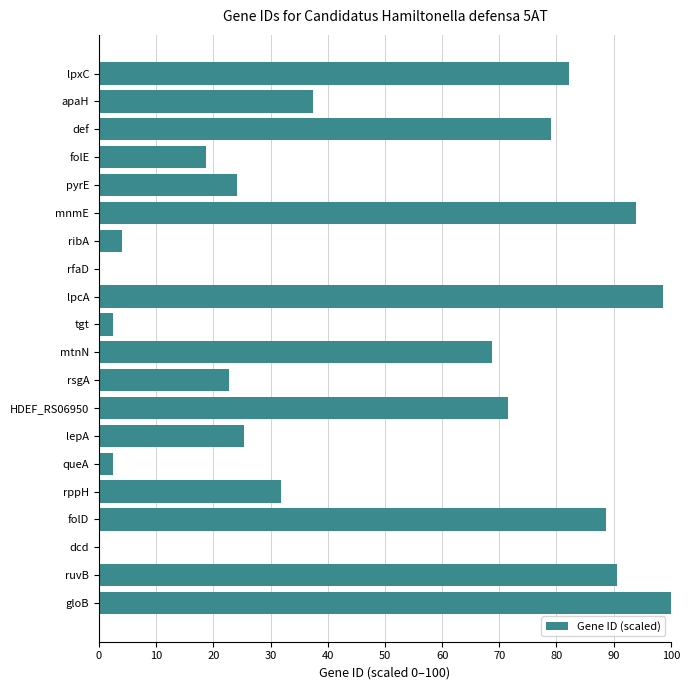

What is the sum of all values?

942.9